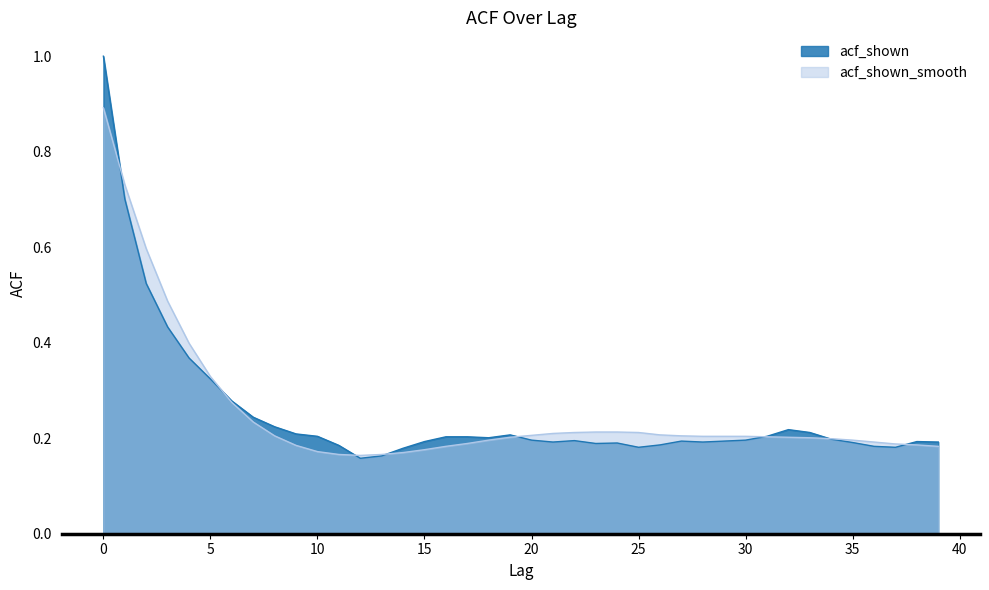

How many lines are shown in the chart?

2